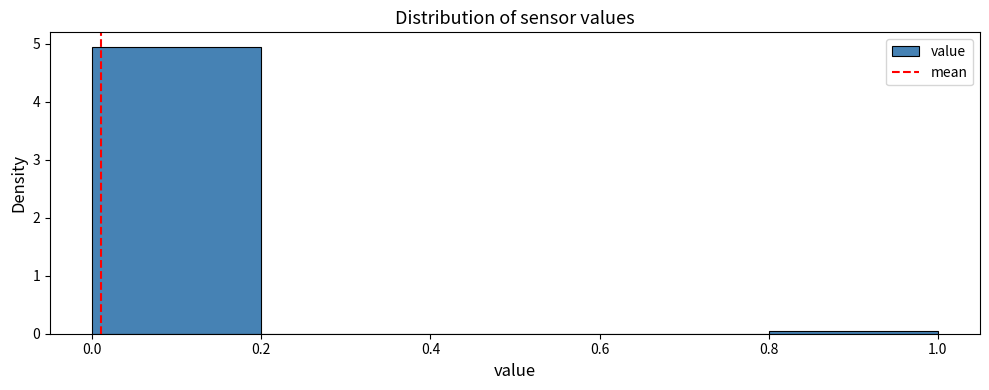

How tall is the bar that spans 0.0 to 0.2 on the x-axis? The values are not printed on the chart, so give them approximately, as read against the axis.

4.9